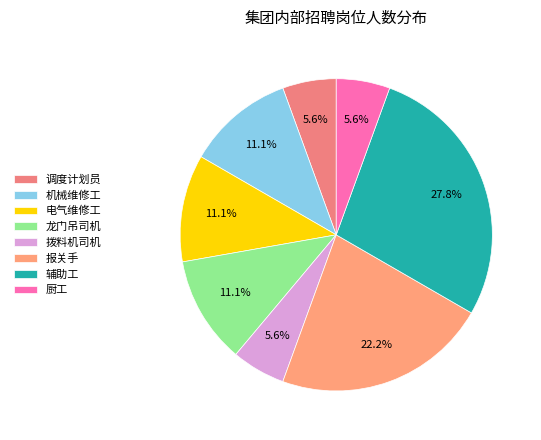

How many segments does this pie chart have?

8